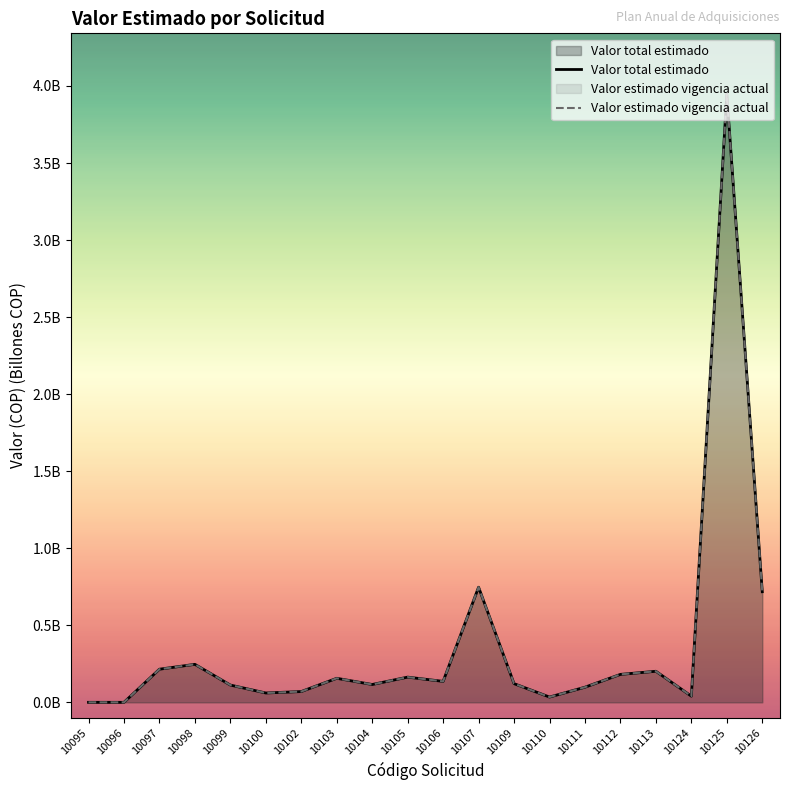

Between 10097 and 10106, which series saw the biggest shift?

Valor total estimado